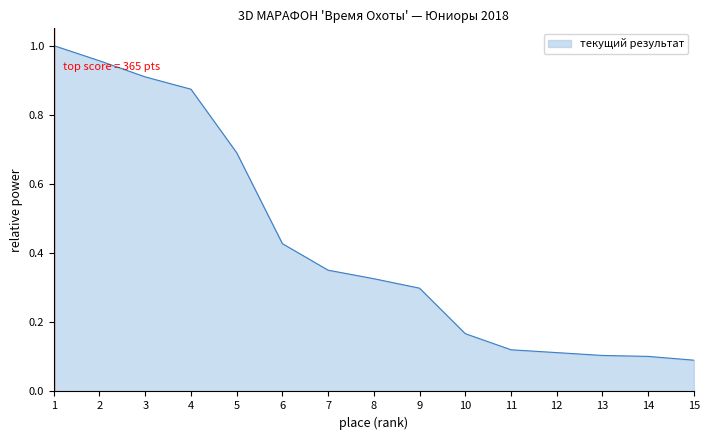

How many lines are shown in the chart?

1